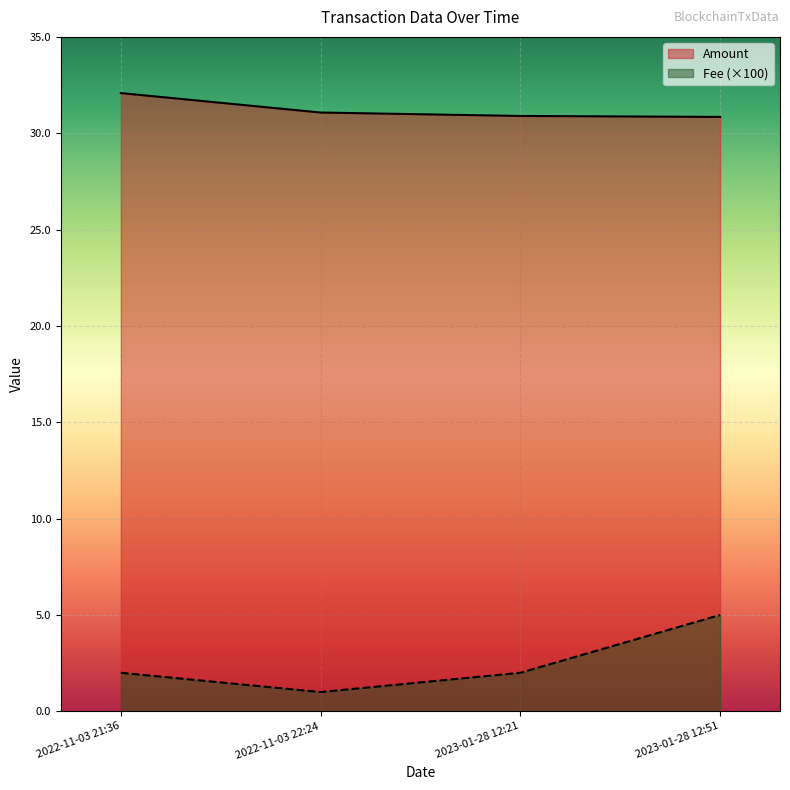

Reading left to right, transcribe all the data shown in this chart.

Amount: 2022-11-03 21:36=32.1	2022-11-03 22:24=31.1	2023-01-28 12:21=30.9	2023-01-28 12:51=30.8
Fee: 2022-11-03 21:36=2.0	2022-11-03 22:24=1.0	2023-01-28 12:21=2.0	2023-01-28 12:51=5.0